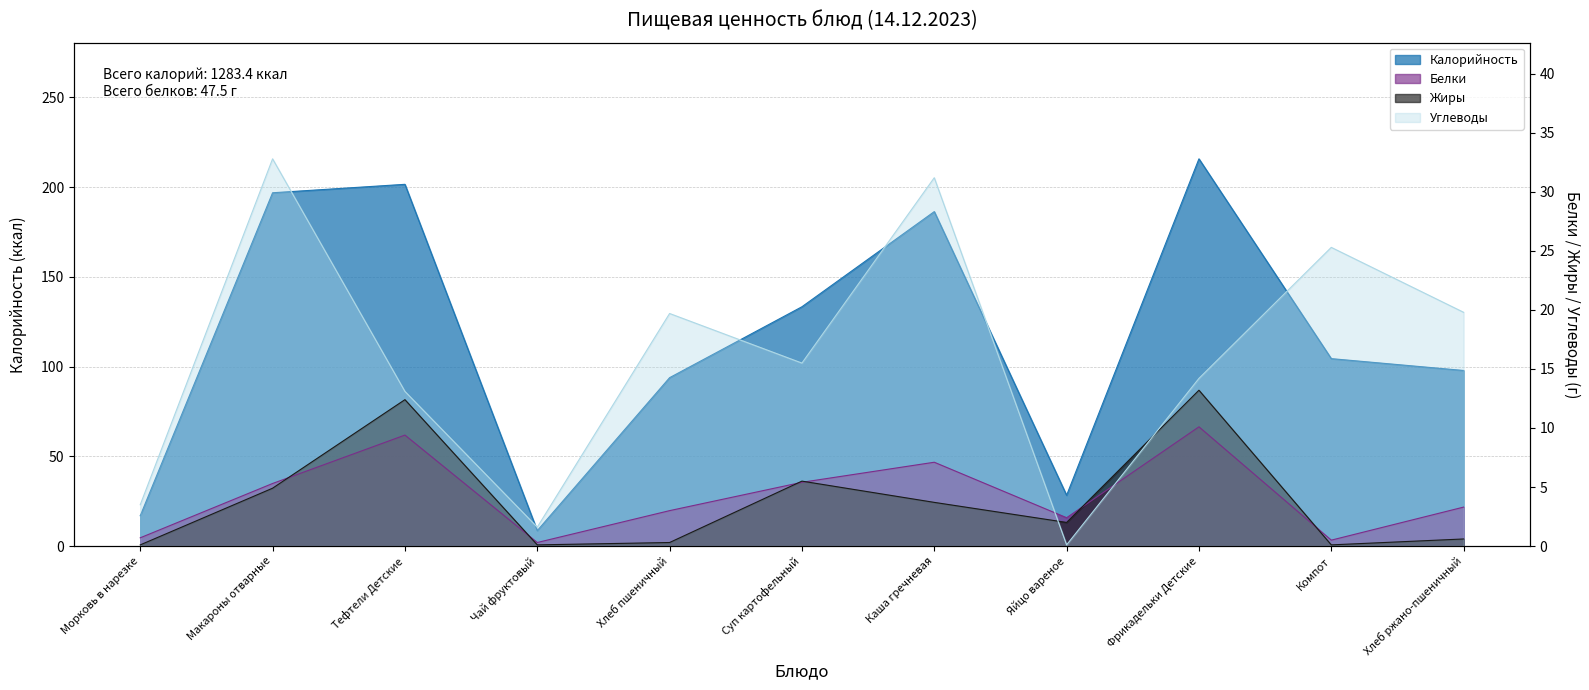

What is the value of the Белки point at the 5th from the left?

3.0